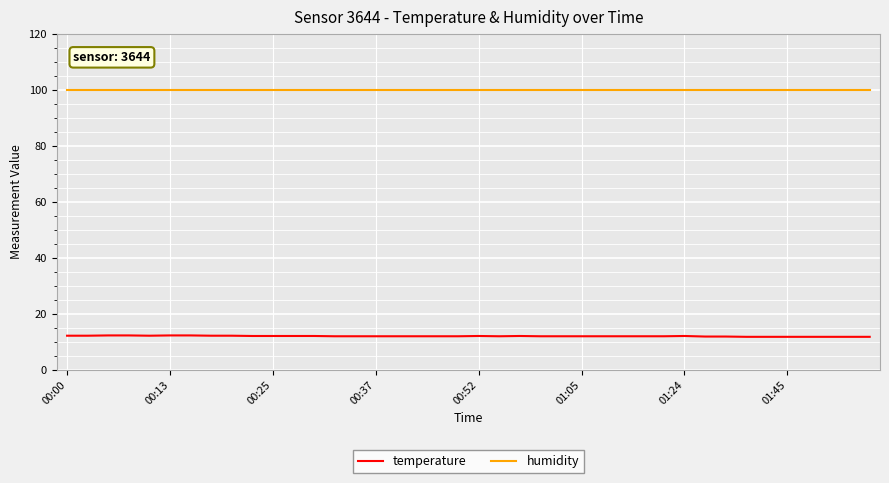

List the series in order of their overall mean, lowest first.

temperature, humidity